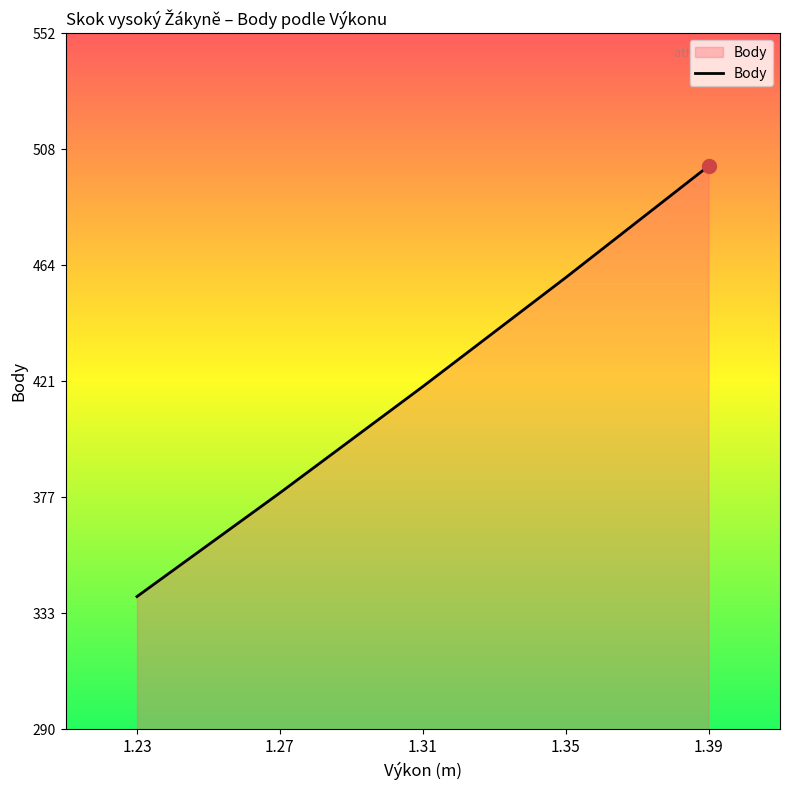

Reading left to right, extract all data points from this chart.

340	379	419	460	502